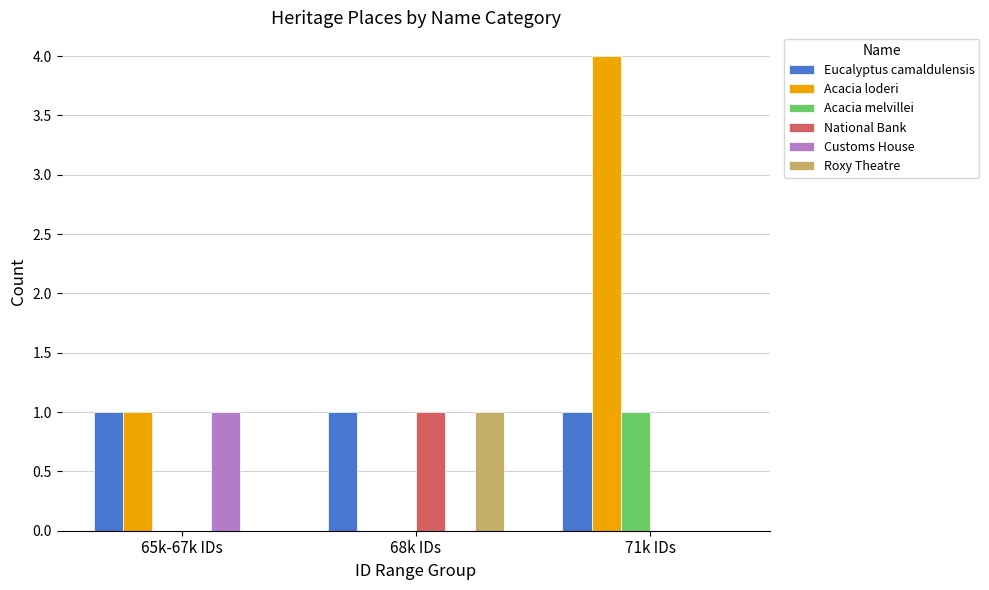

Where is Acacia loderi nearest to the value 2?

65k-67k IDs